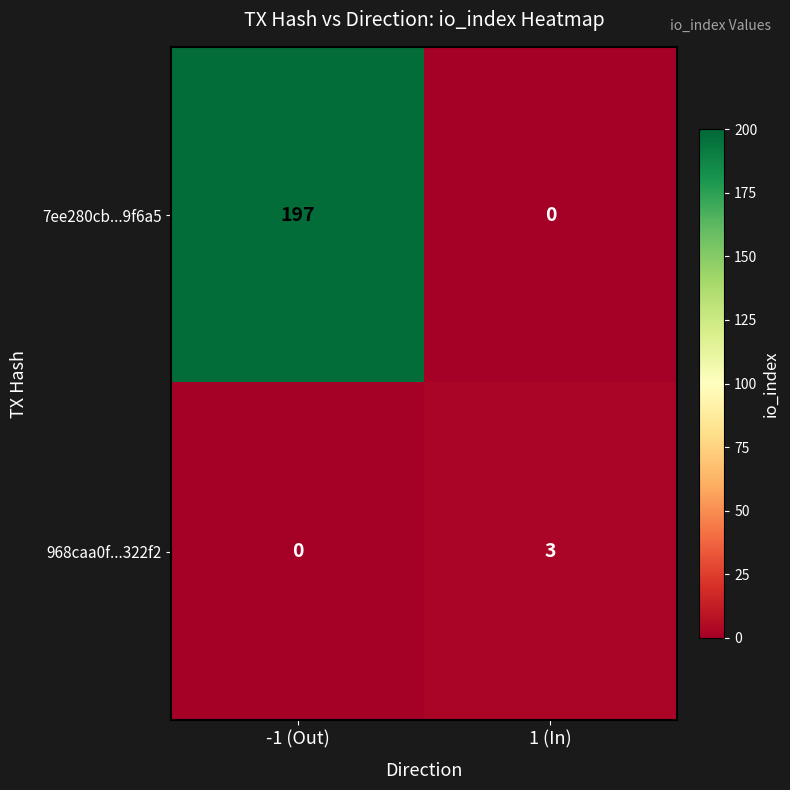

Reading right to left, list all the values displayed in this chart.

7ee280cb...9f6a5: 1 (In)=0	-1 (Out)=197
968caa0f...322f2: 1 (In)=3	-1 (Out)=0